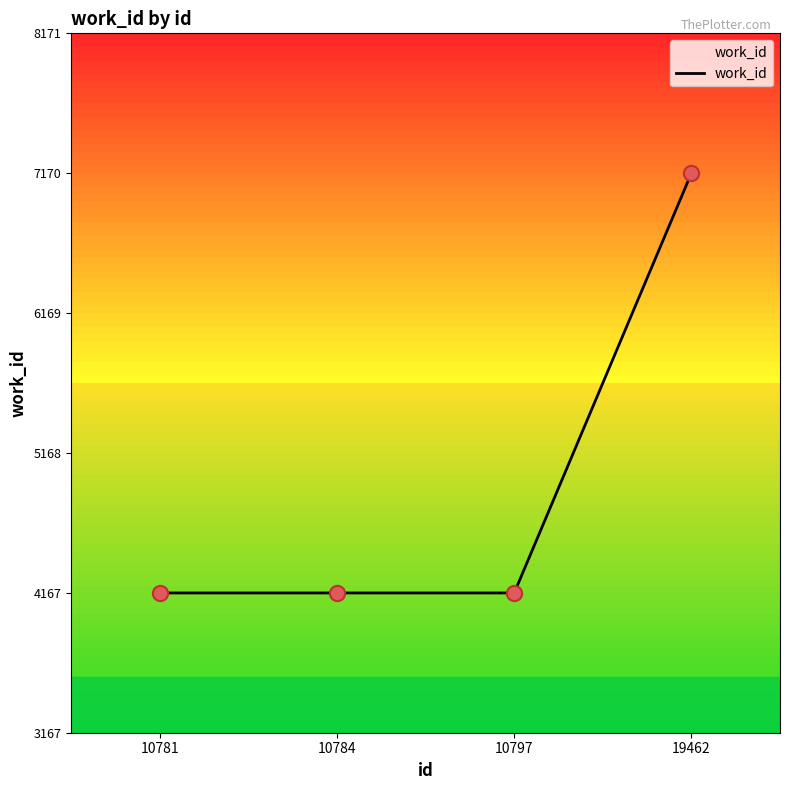

Between 10781 and 19462, which is larger?

19462